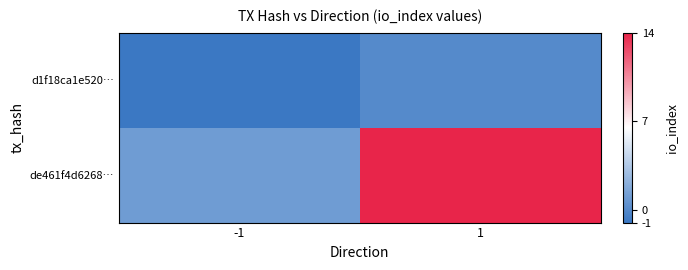

Which has a higher value, -1 or 1?

1